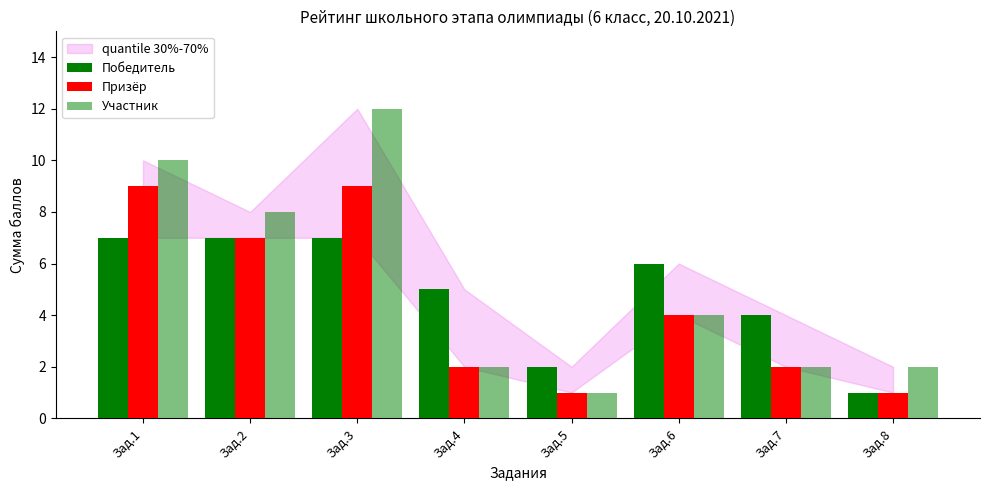

Between Зад.3 and Зад.6, which series saw the biggest shift?

Участник